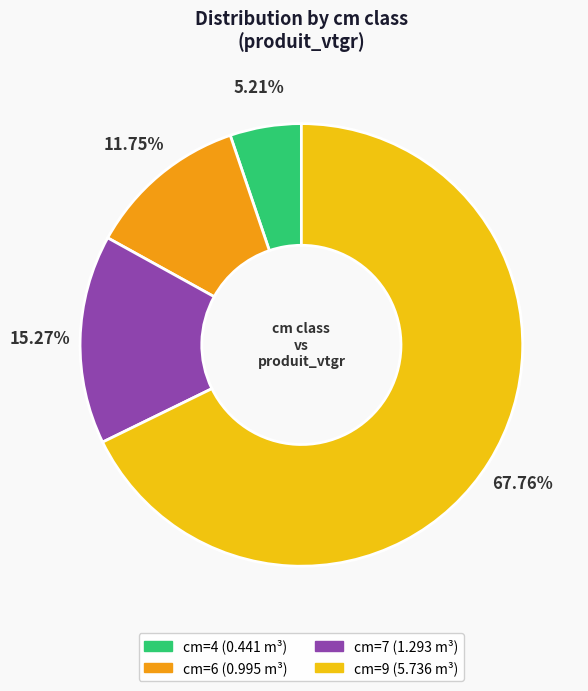

Does any single category account for the majority?

Yes